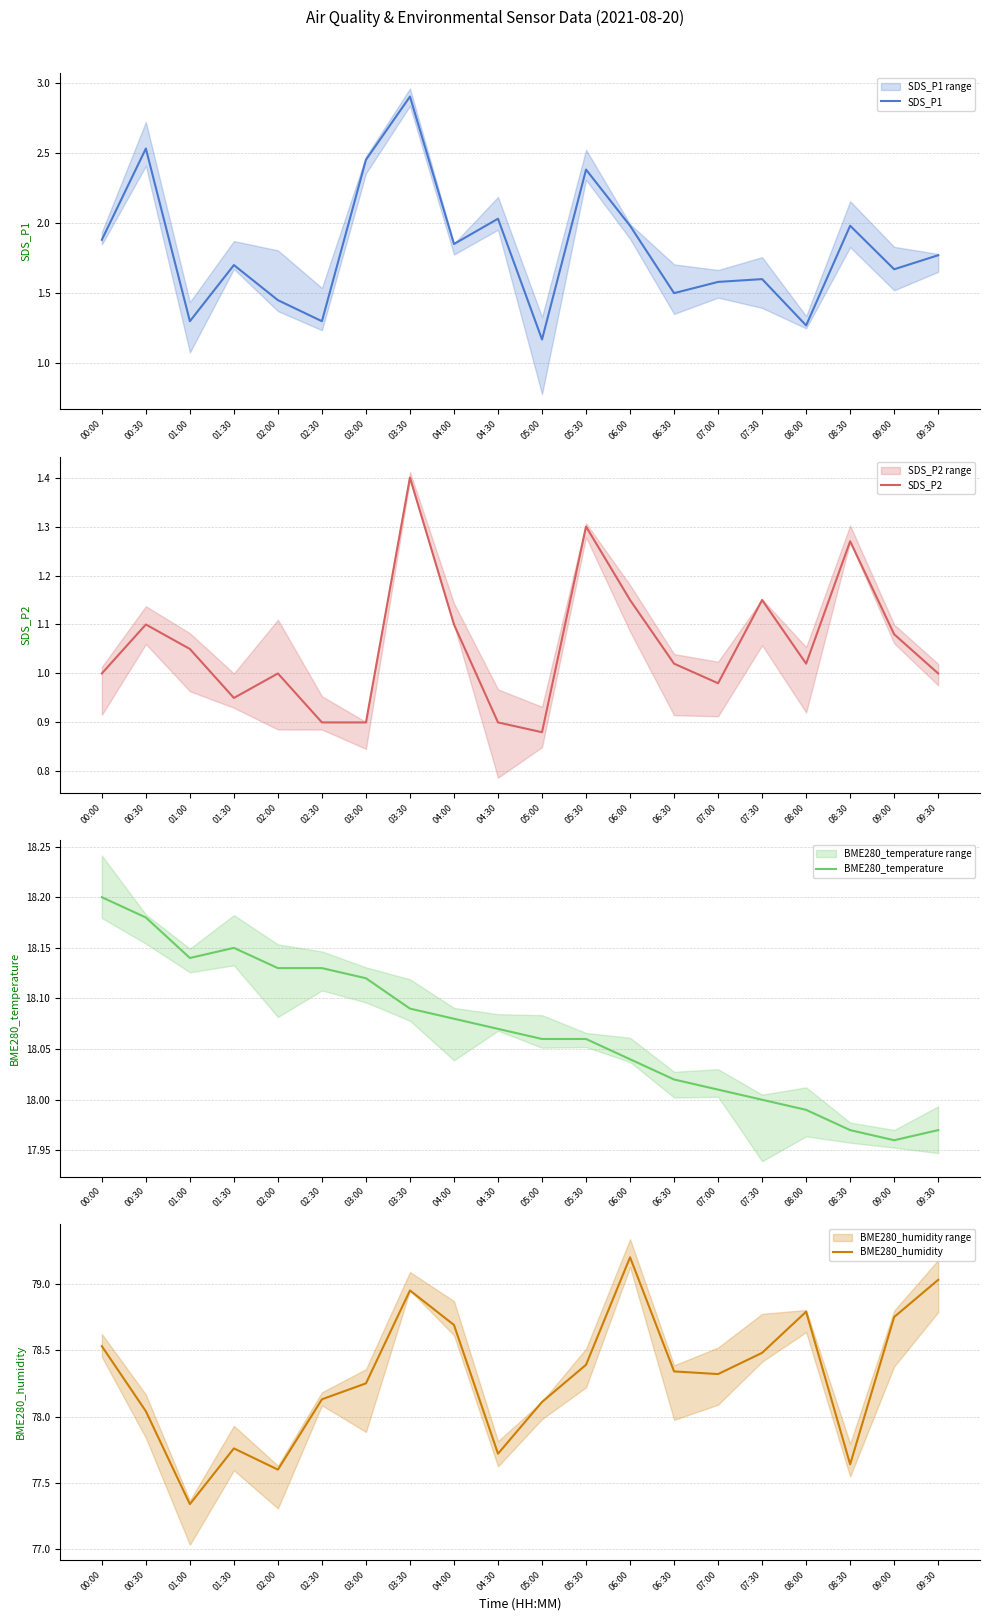

What is the difference between the SDS_P1 values at 00:30 and 03:30?

0.4